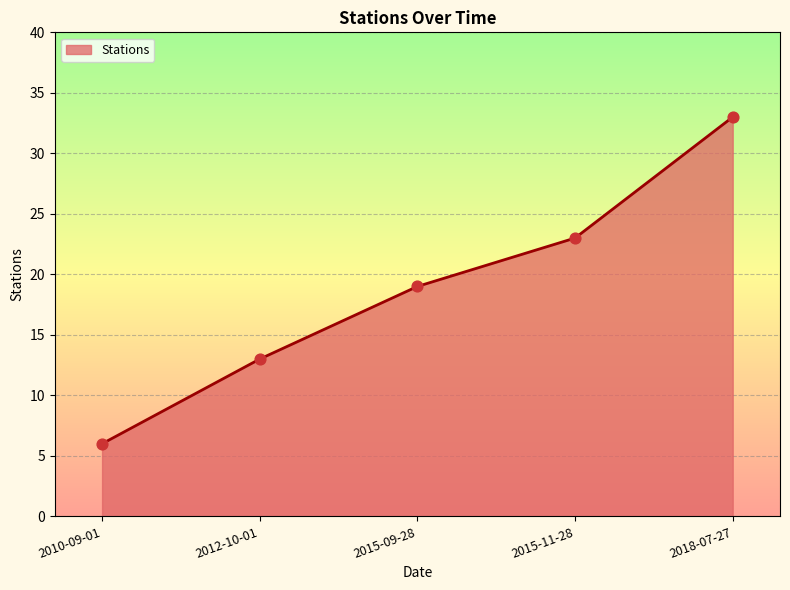

What is the ratio of the value at 2015-11-28 to the value at 2015-09-28?

1.2